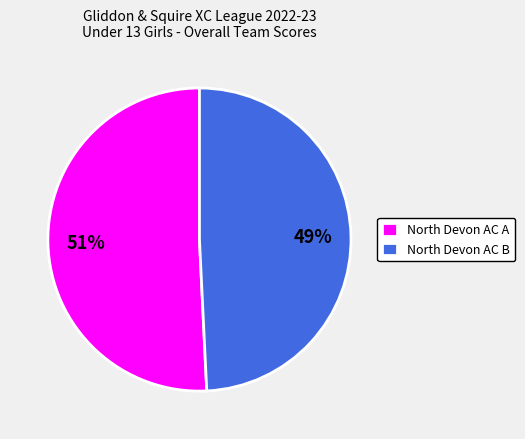

Is the sum of North Devon AC B and North Devon AC A greater than half?

Yes